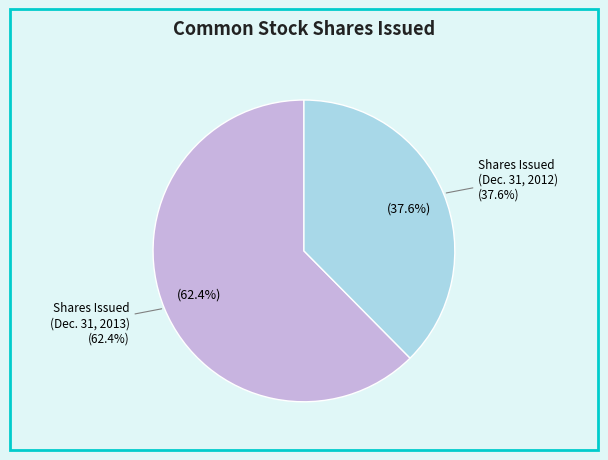

Which category accounts for the majority?

Common stock, shares issued (Dec. 31, 2013)